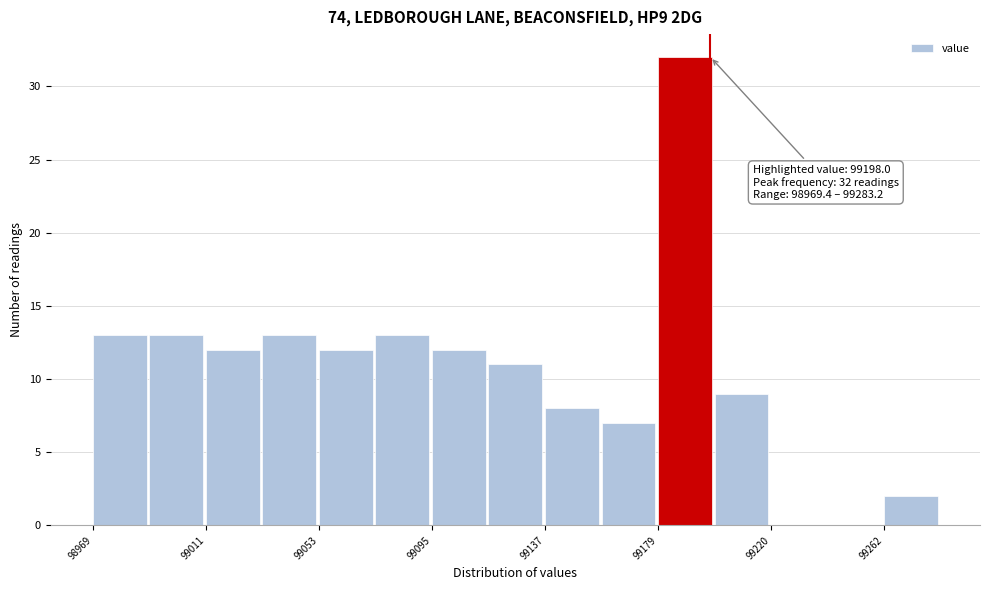

Which range on the x-axis has the tallest bar?

99180 to 99200